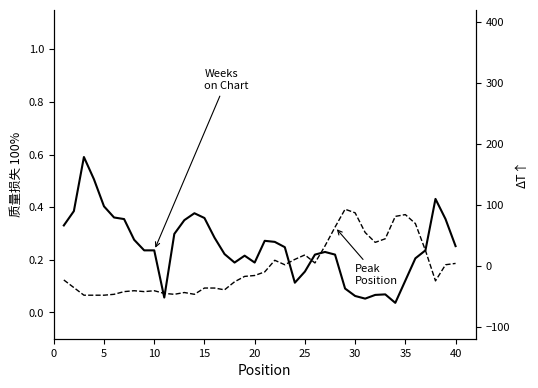

Which category has the lowest value in the Peak Position series?

10